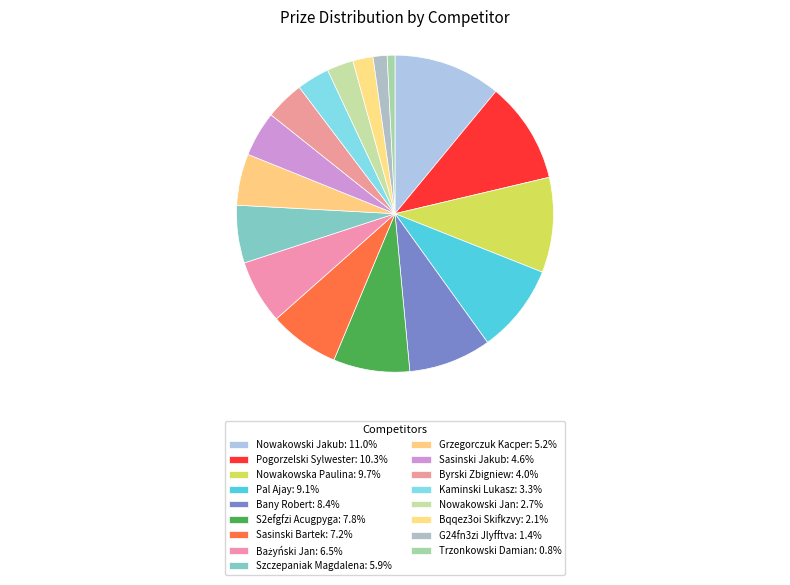

What percentage do Sasinski Jakub and G24fn3zi Jlyfftva together represent?

6.0%